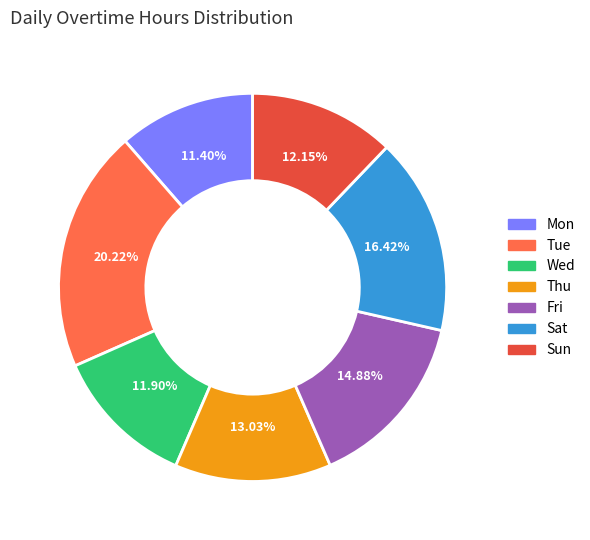

To the nearest percent, what is the difference between the Sat and Sun slice percentages?

4%